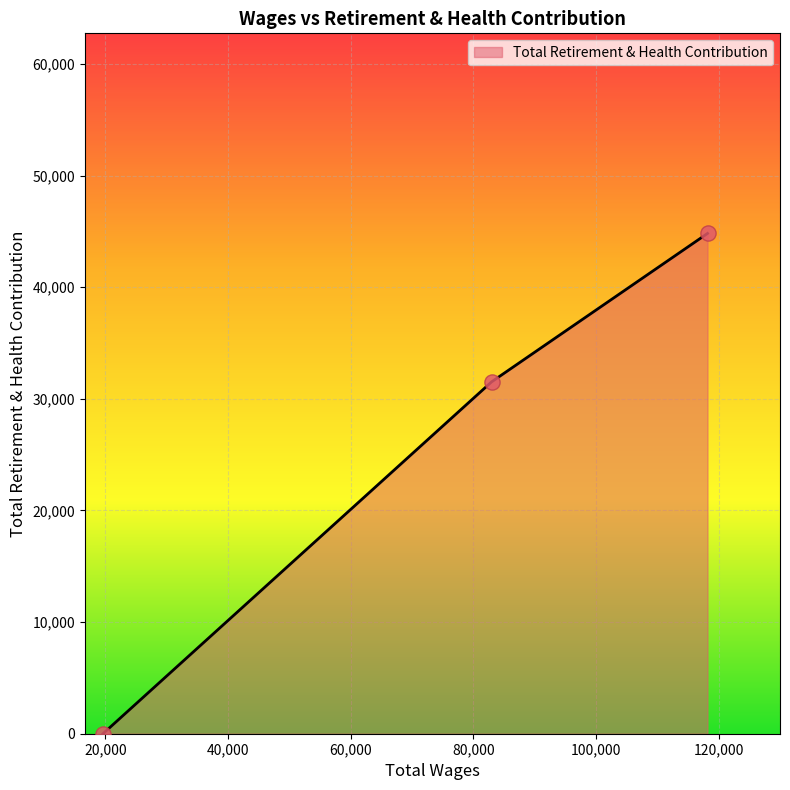

What is the greatest value displayed?

44819